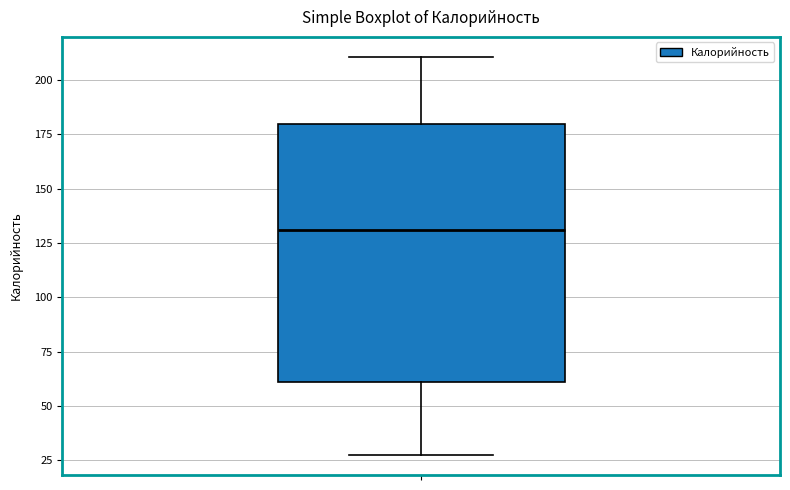

Read this box plot against the y-axis: the position of the median line, the range covered by the box, and the ends of both whiskers. The values are not printed on the chart, so give them approximately, as read against the axis.

median 130, box 60 to 180, whiskers 25 to 210